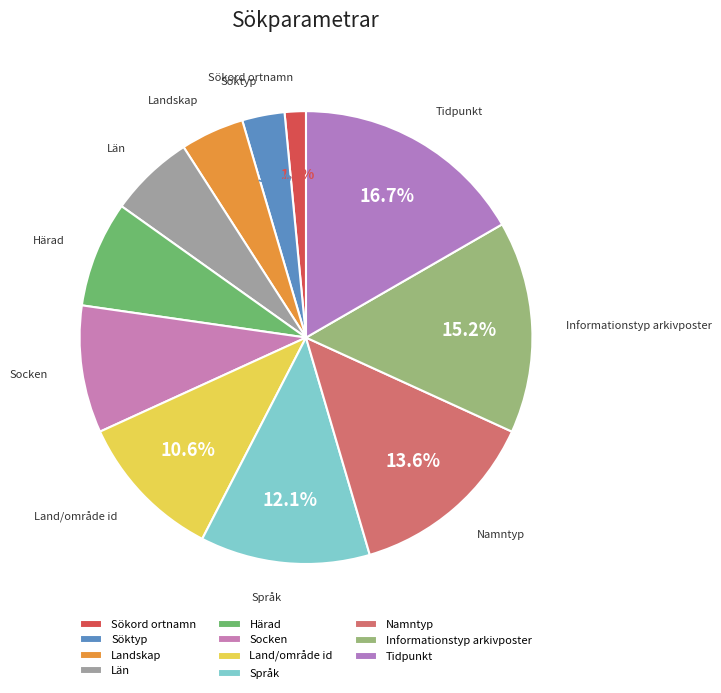

What portion of the pie excludes Socken?

90.9%